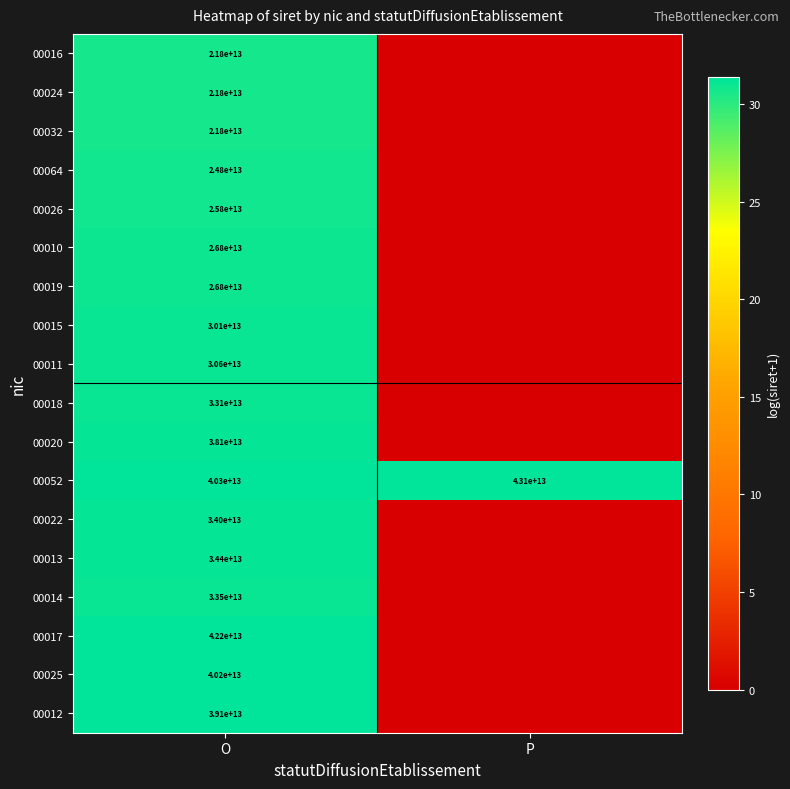

Where is 00052 nearest to the value 41700000000000?

O